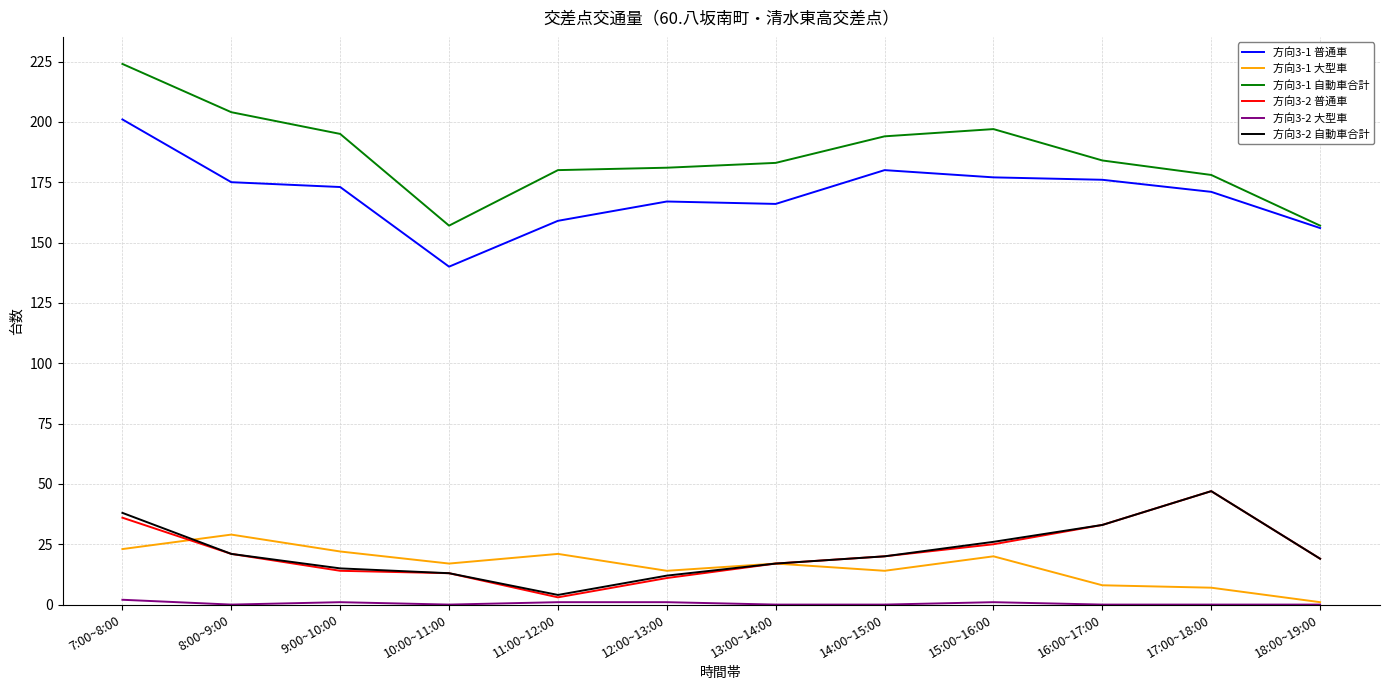

True or false: 方向3-1 普通車 and 方向3-1 大型車 cross at least once.

False